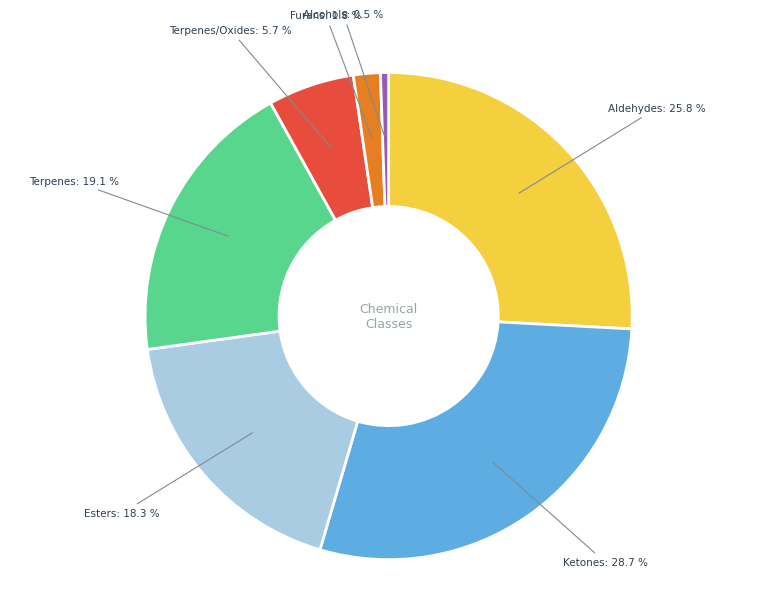

What percentage is the Esters slice, to the nearest percent?

18%